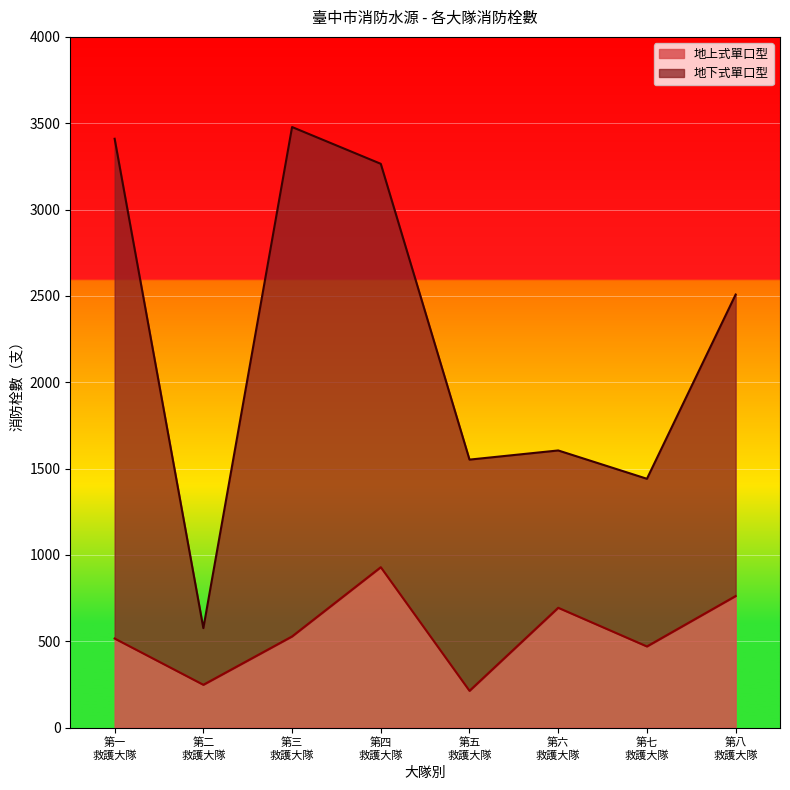

What is the difference between the maximum and second lowest values?

681